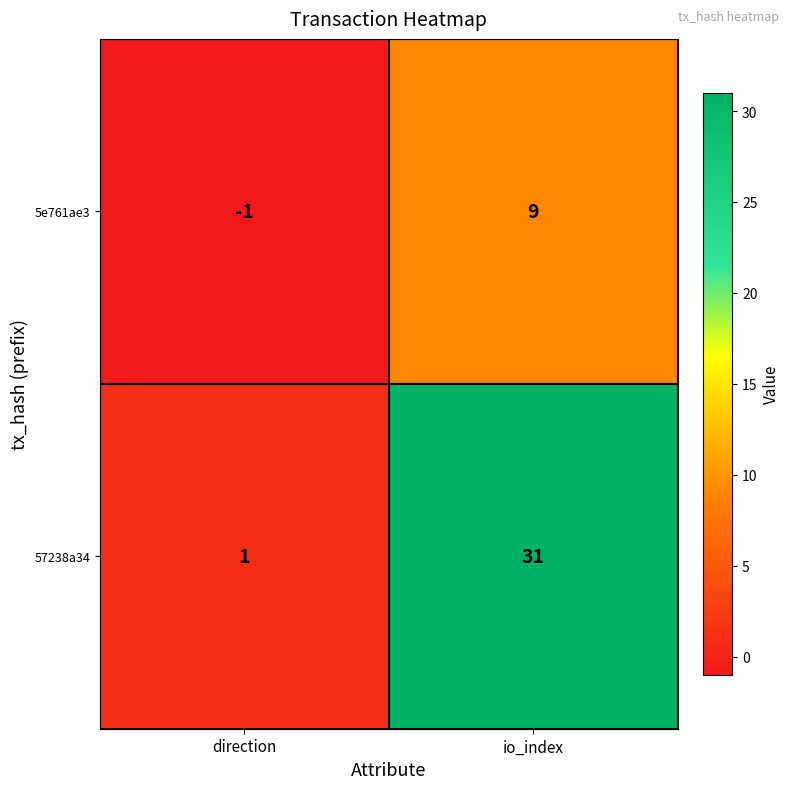

Count the number of categories in the chart.

2